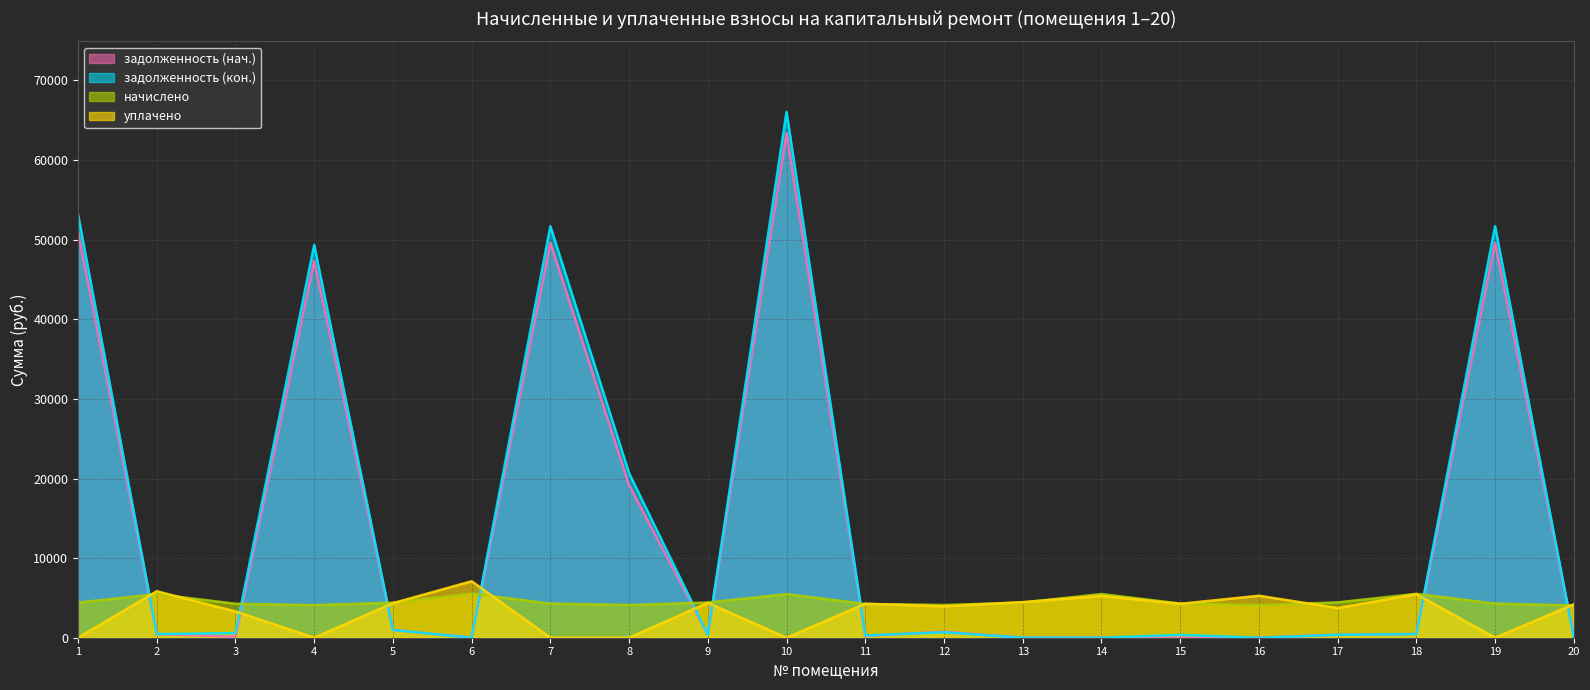

List the series in order of their peak value, highest first.

задолженность (кон.), задолженность (нач.), уплачено, начислено